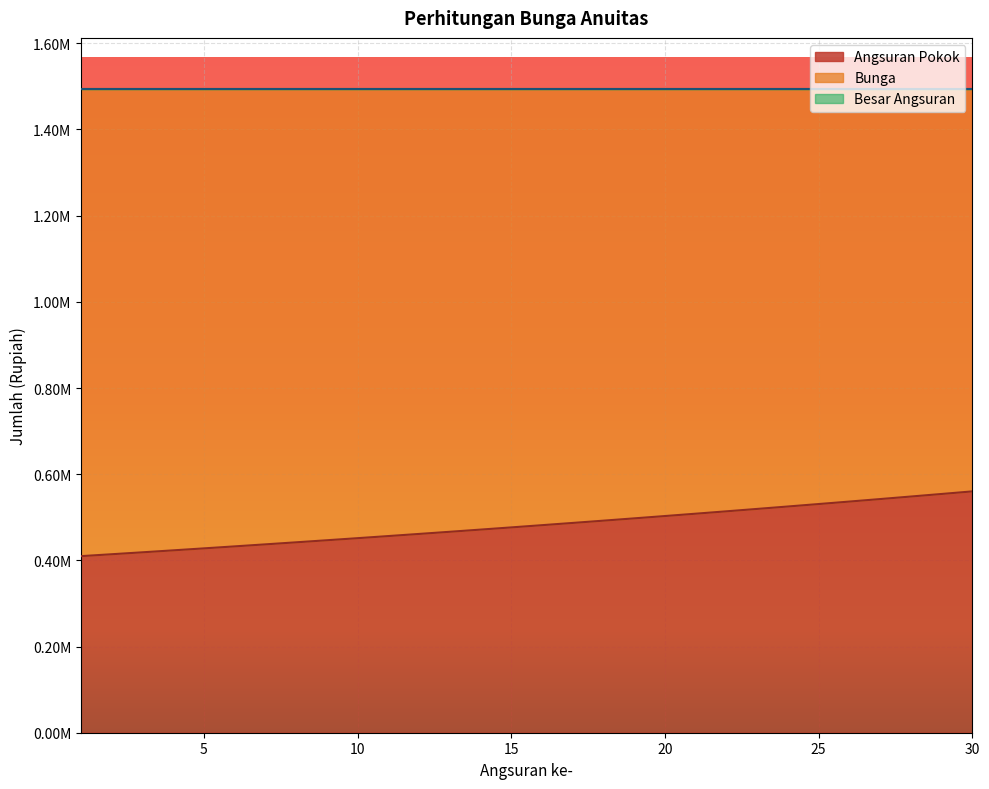

Reading right to left, extract all data points from this chart.

Angsuran Pokok: 560081.9	554079.4	548141.2	542266.7	536455.1	530705.7	525018.0	519391.3	513824.9	508318.1	502870.3	497481.0	492149.3	486874.9	481656.9	476494.9	471388.2	466336.2	461338.4	456394.1	451502.8	446664.0	441877.0	437141.3	432456.3	427821.6	423236.5	418700.6	414213.3	409774.1
Bunga: 933025.5	939028.0	944966.2	950840.8	956652.3	962401.7	968089.3	973716.1	979282.5	984789.3	990237.1	995626.4	1000958.1	1006232.5	1011450.5	1016612.5	1021719.2	1026771.2	1031769.0	1036713.3	1041604.6	1046443.4	1051230.4	1055966.1	1060651.1	1065285.8	1069870.9	1074406.8	1078894.1	1083333.3
Besar Angsuran: 1493107.4	1493107.4	1493107.4	1493107.4	1493107.4	1493107.4	1493107.4	1493107.4	1493107.4	1493107.4	1493107.4	1493107.4	1493107.4	1493107.4	1493107.4	1493107.4	1493107.4	1493107.4	1493107.4	1493107.4	1493107.4	1493107.4	1493107.4	1493107.4	1493107.4	1493107.4	1493107.4	1493107.4	1493107.4	1493107.4